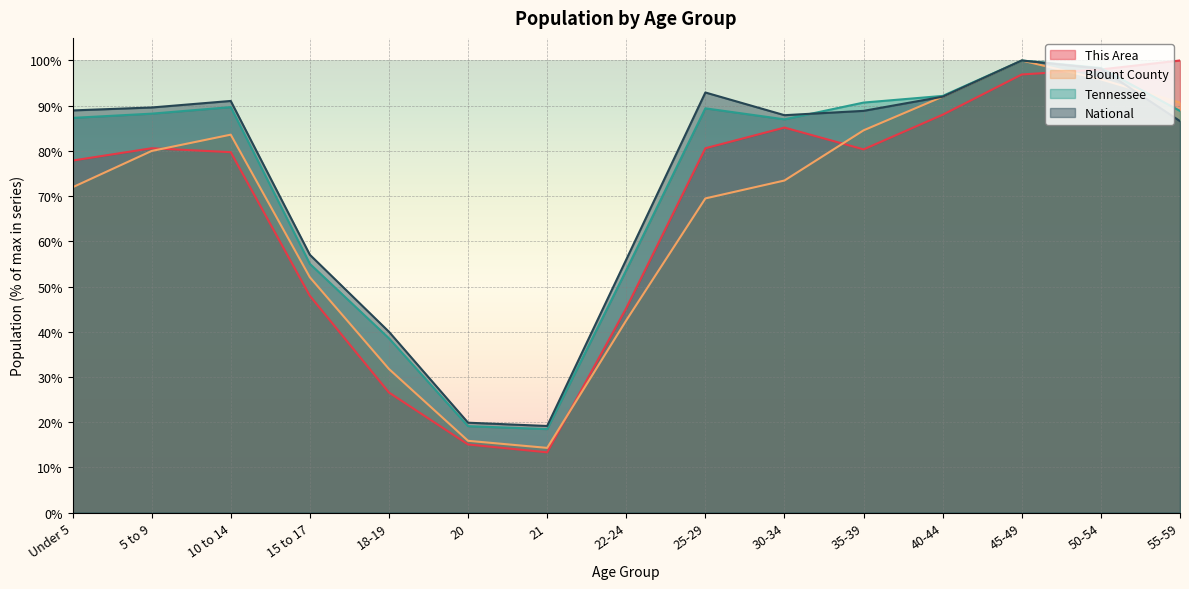

What position from the right is 15 to 17?

12